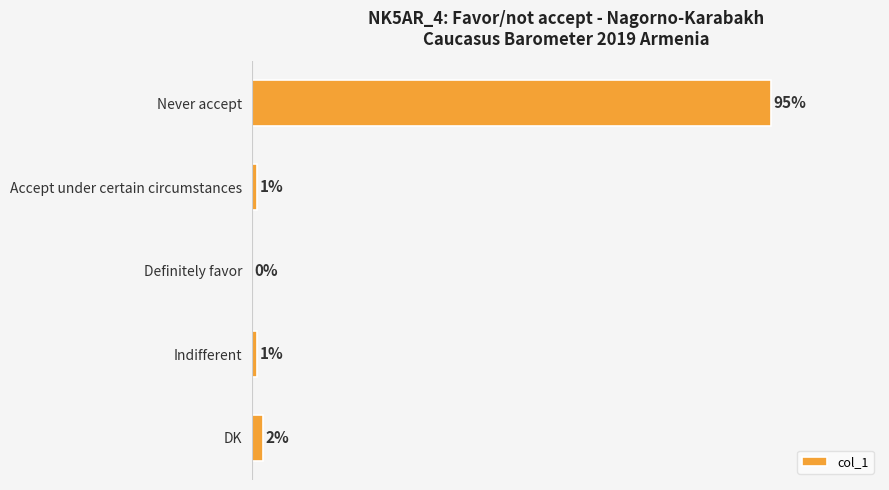

Which category has the highest value across all series?

Never accept